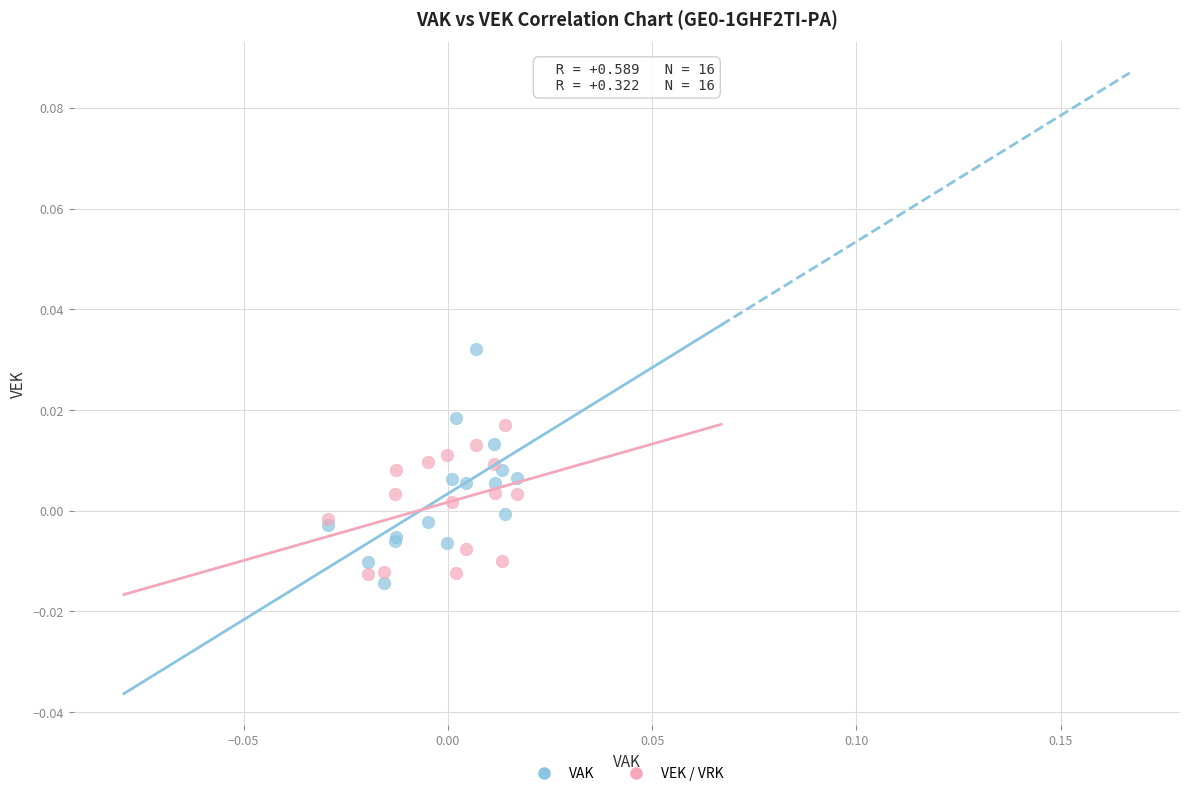

Which series has the widest spread of Y values?

VAK